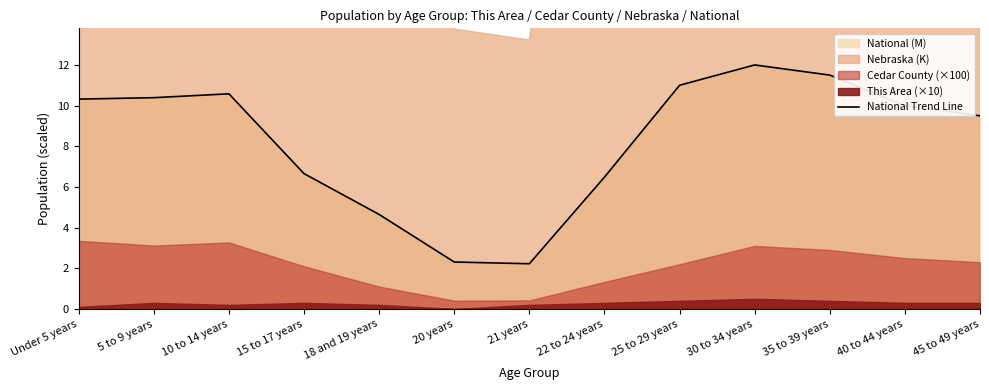

Reading left to right, what are all the values shown in this chart?

Under 5 years=10.3	5 to 9 years=10.4	10 to 14 years=10.6	15 to 17 years=6.7	18 and 19 years=4.6	20 years=2.3	21 years=2.2	22 to 24 years=6.5	25 to 29 years=11.0	30 to 34 years=12.0	35 to 39 years=11.5	40 to 44 years=10.0	45 to 49 years=9.5